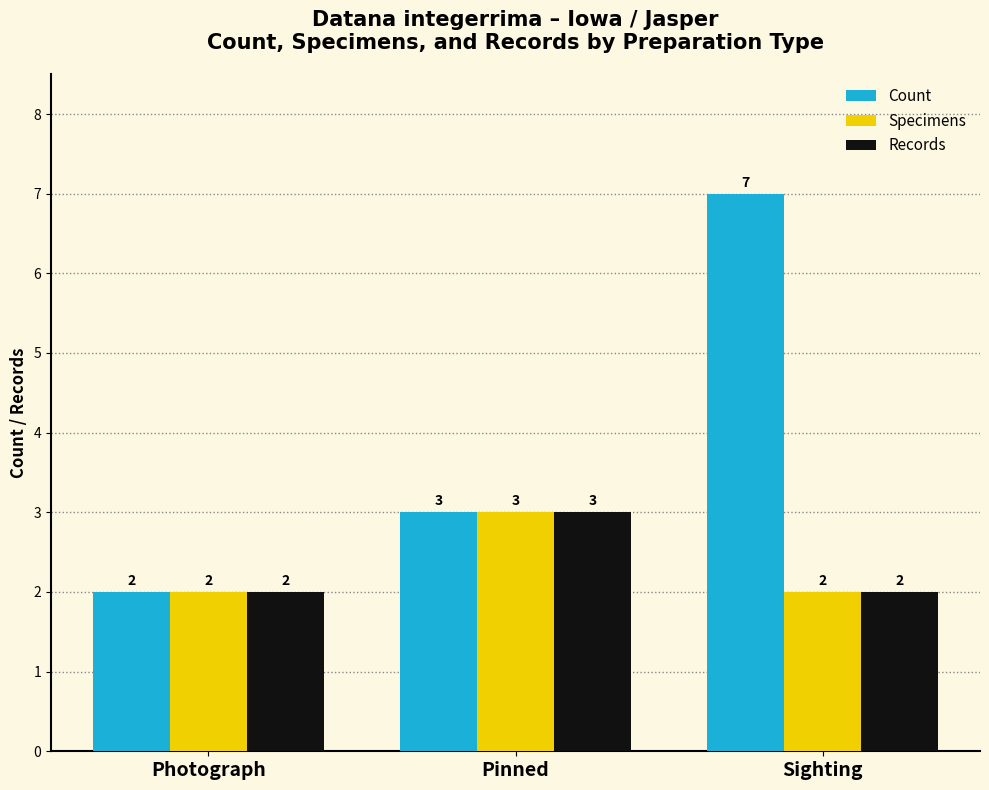

Reading left to right, transcribe all the data shown in this chart.

Count: Photograph=2	Pinned=3	Sighting=7
Specimens: Photograph=2	Pinned=3	Sighting=2
Records: Photograph=2	Pinned=3	Sighting=2